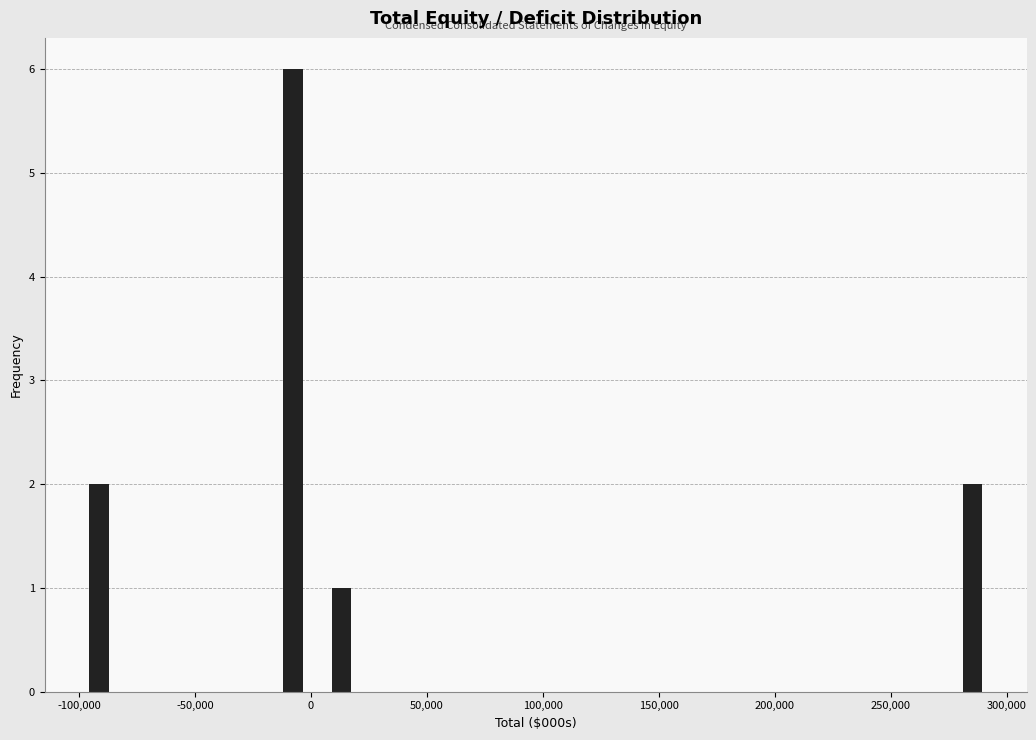

How tall is the bar that spans -20000 to 5000 on the x-axis? Neither the bar edges nor the heights are printed on the chart, so give them approximately, as read against the axes.

6